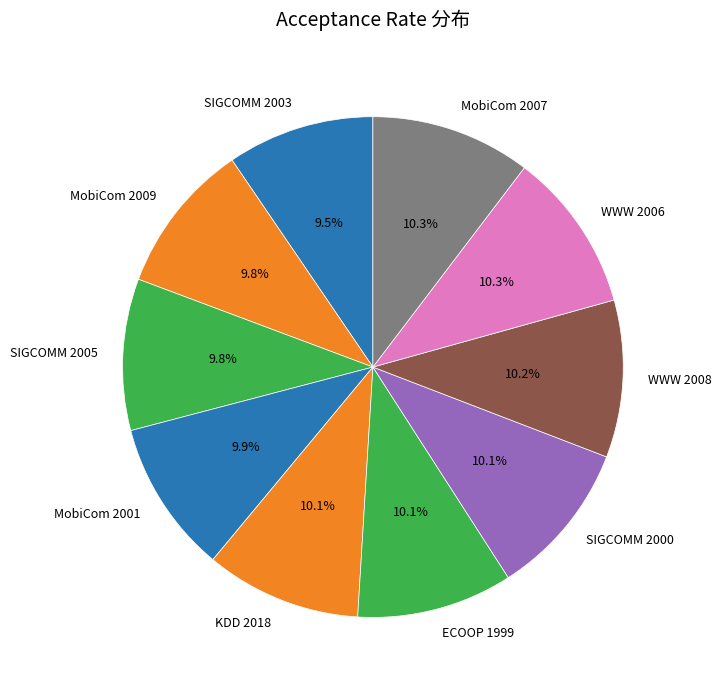

True or false: MobiCom 2009 accounts for 10% of the total.

True